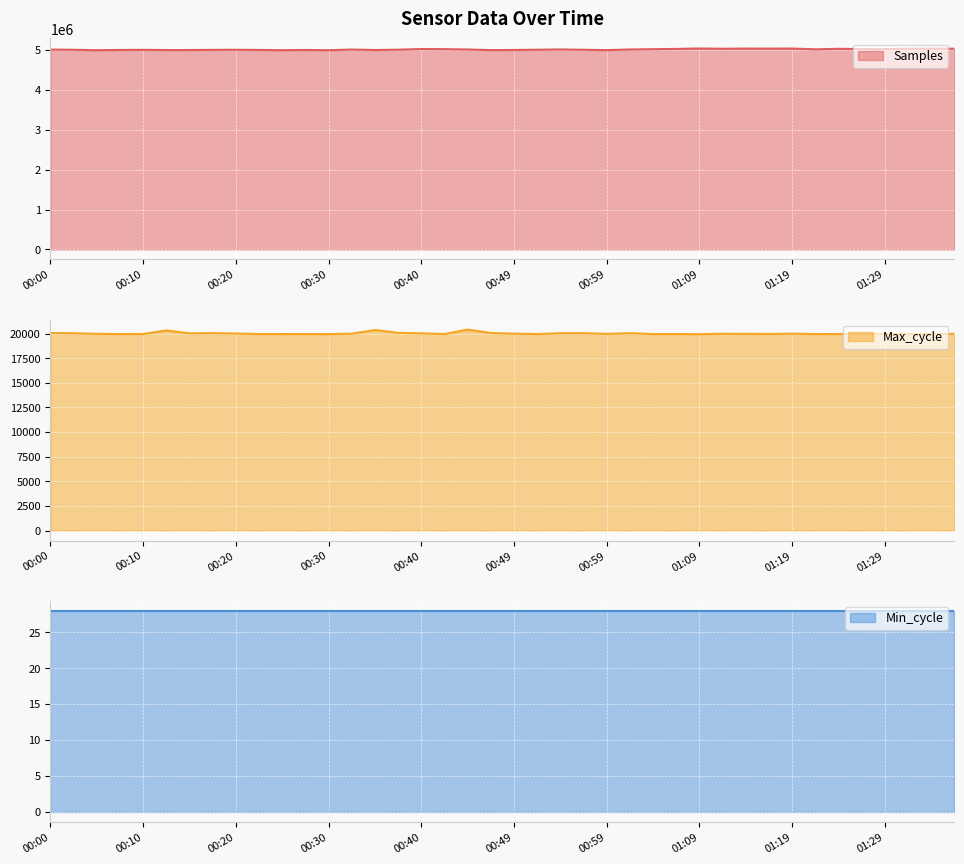

Read the Max_cycle value at 00:22, to the nearest 5.

19950